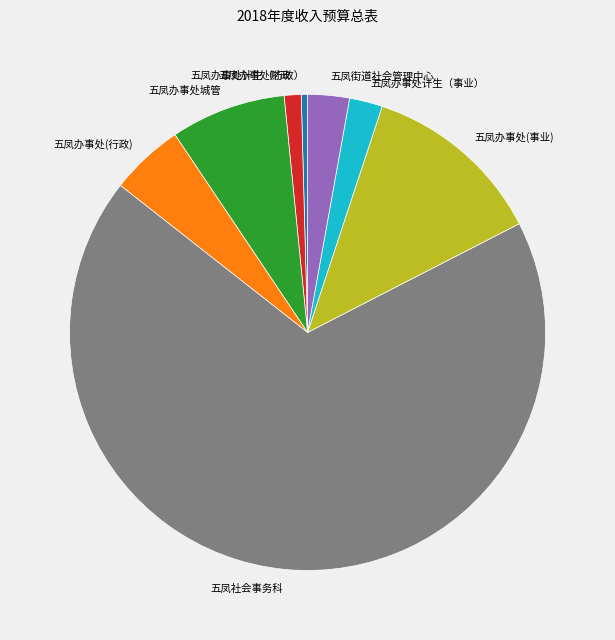

Which category has the biggest portion of the pie?

五凤社会事务科